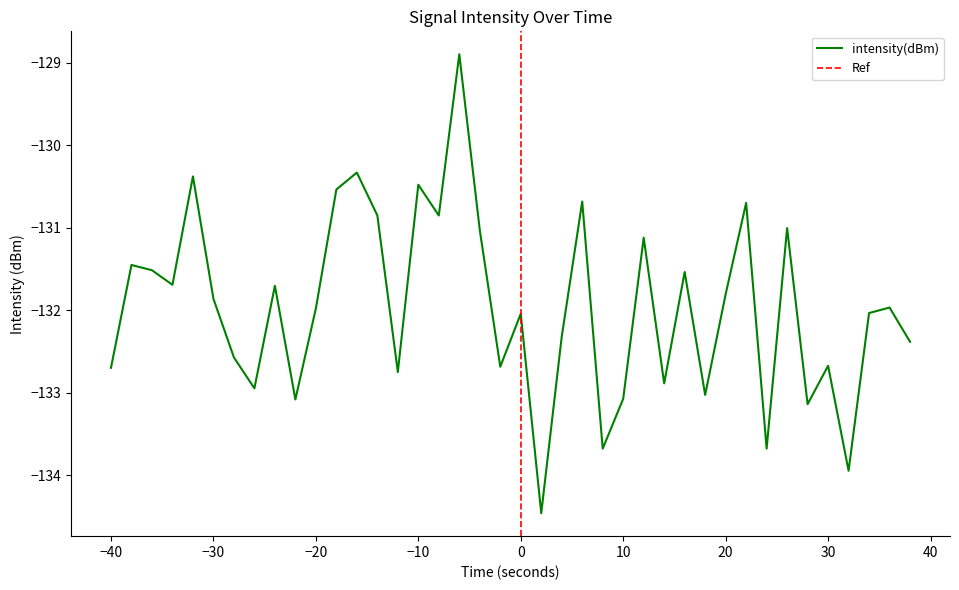

What is the minimum value for intensity(dBm)?

-134.5